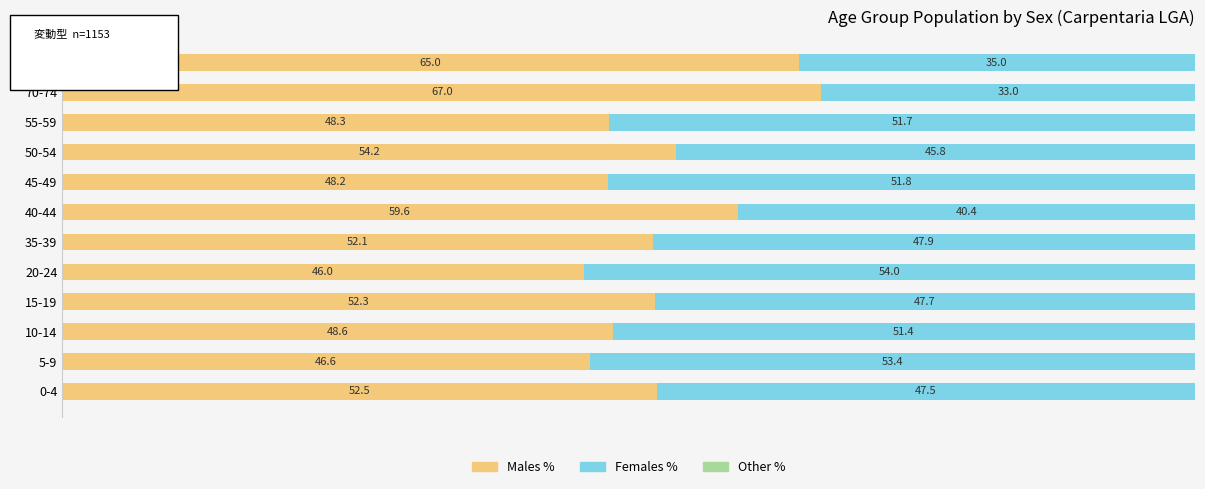

At which label is Males % closest to 56?

50-54